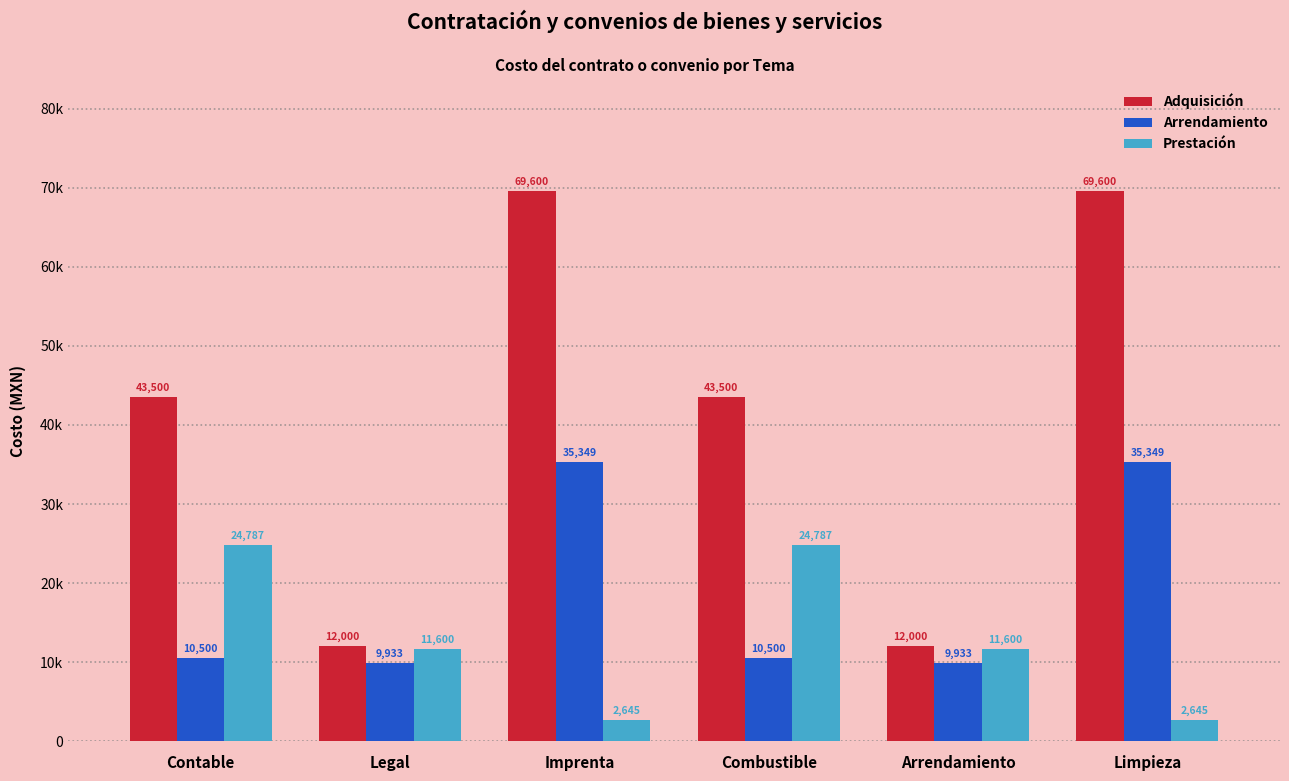

List the series in order of their overall mean, highest first.

Adquisición, Arrendamiento, Prestación